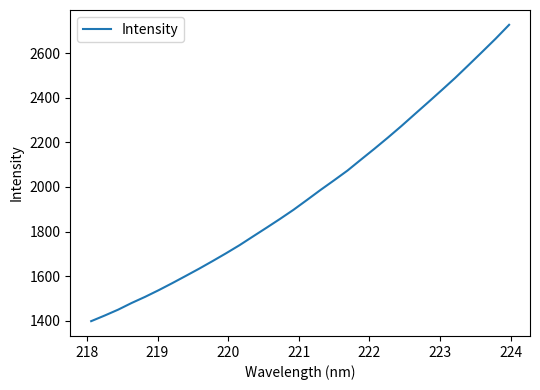

What is the maximum value shown in the chart?

2726.5